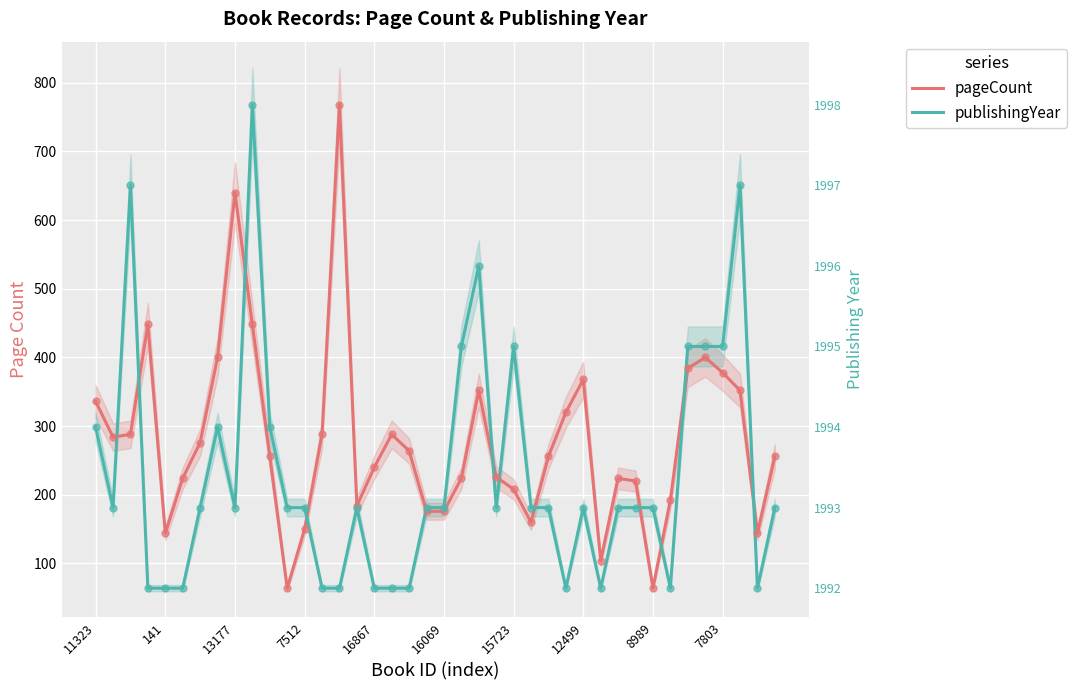

Is the value of publishingYear at 34 greater than the value of pageCount at 39?

Yes